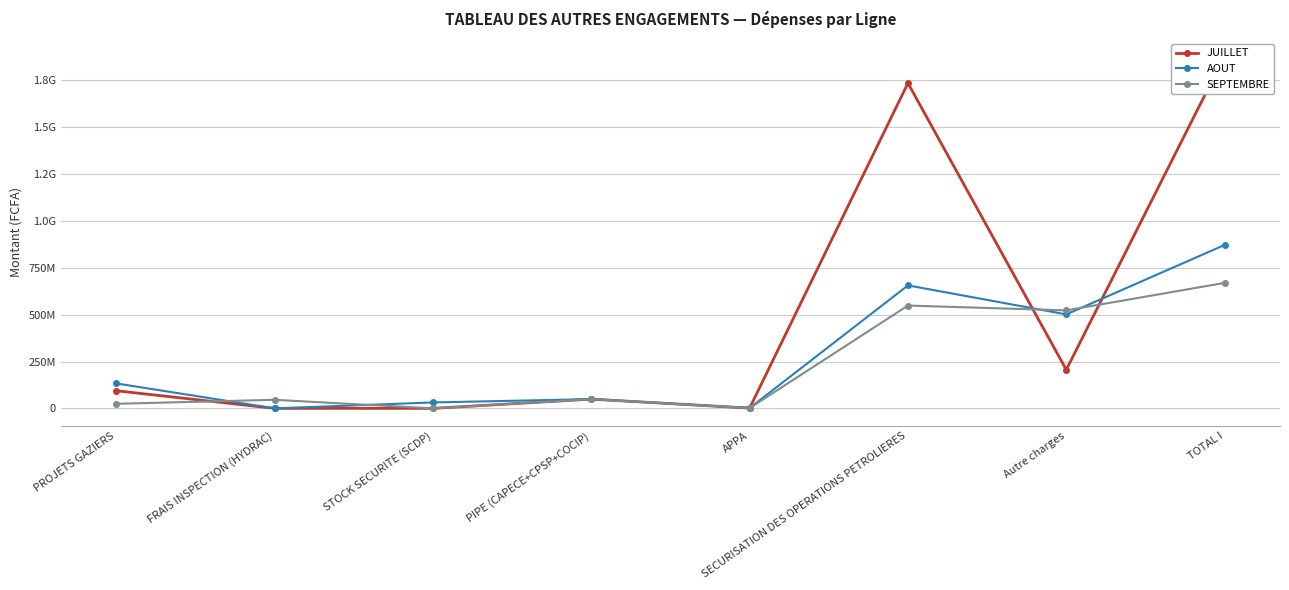

Where do AOUT and JUILLET first cross each other?

APPA and SECURISATION DES OPERATIONS PETROLIERES